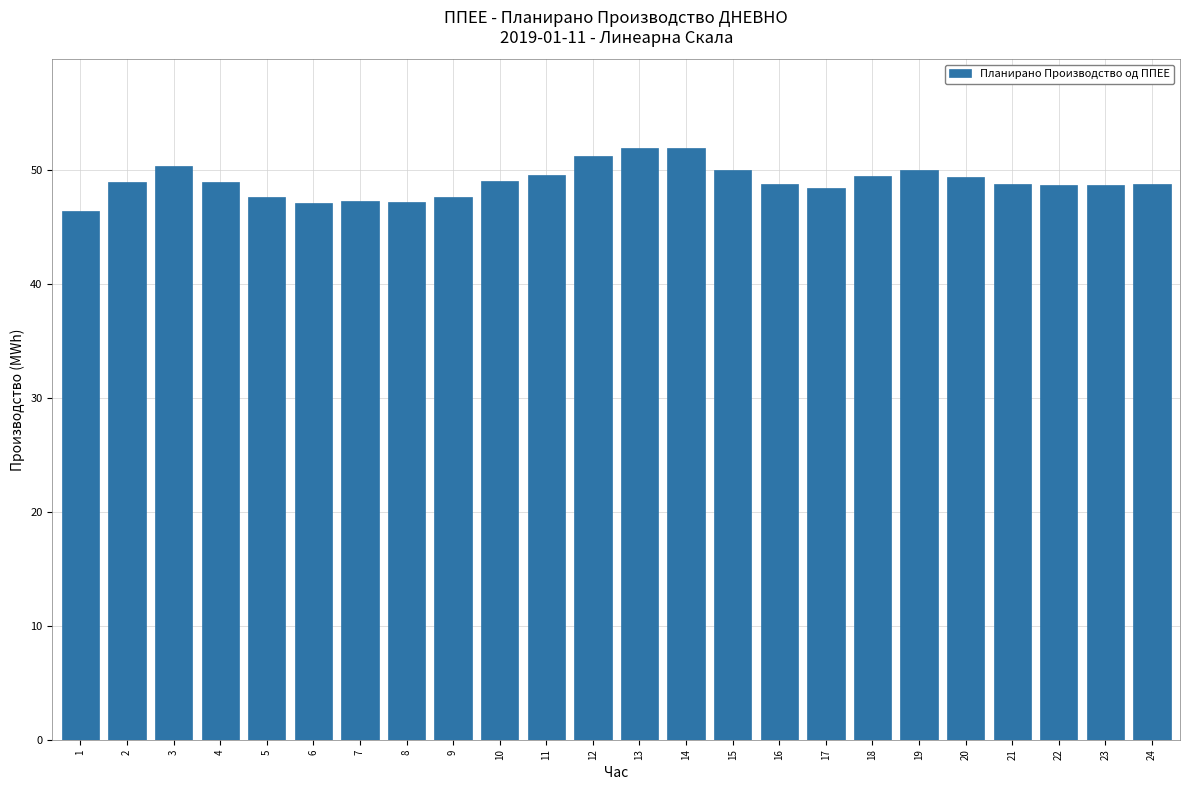

What is the difference between the maximum and minimum values?

5.5